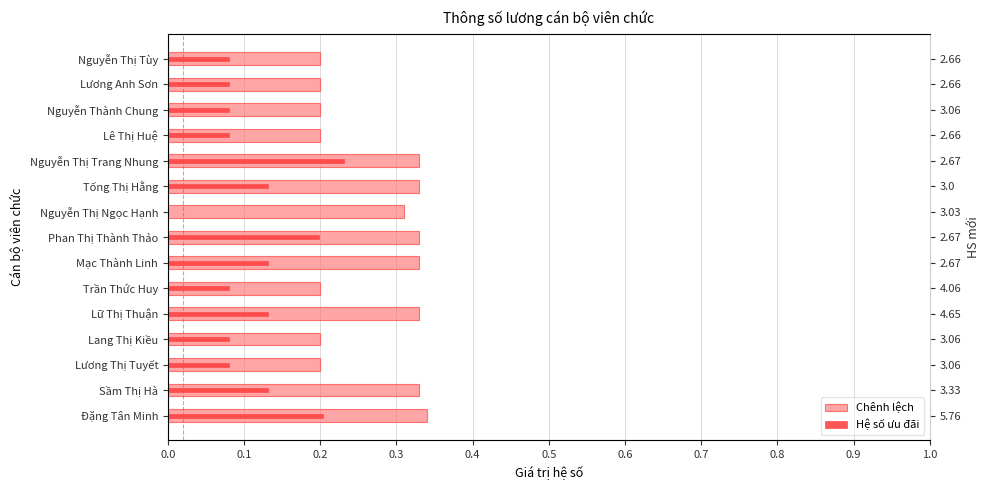

At Nguyễn Thị Tùy, list the series in order from largest to smallest.

Chênh lệch, Hệ số ưu đãi